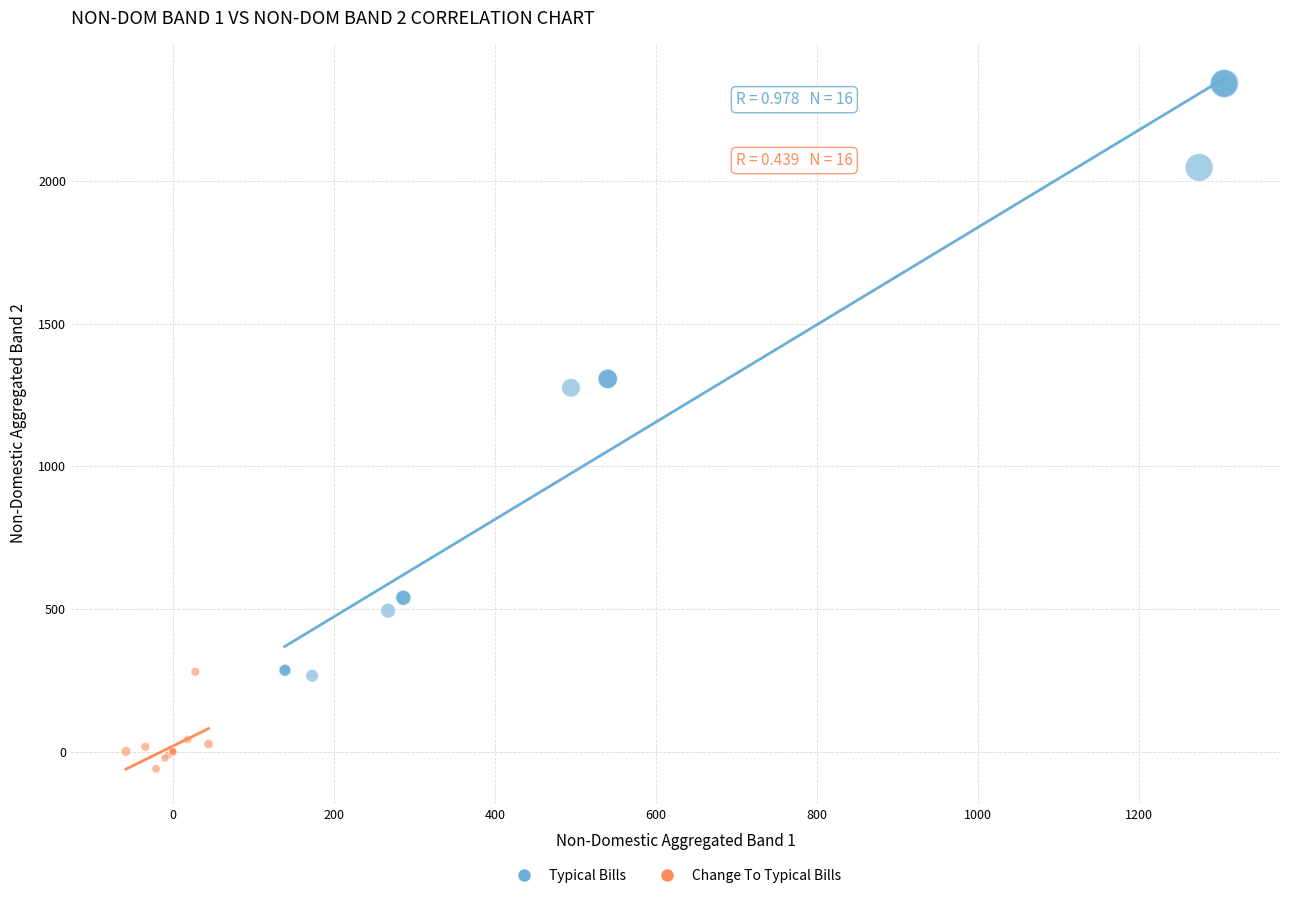

Which series has the widest spread of Y values?

Typical Bills